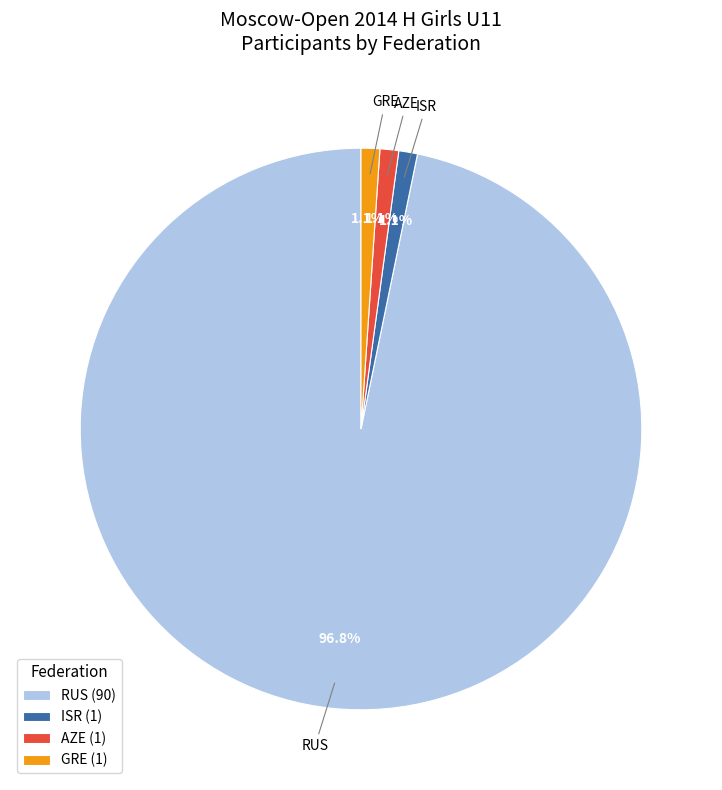

Is RUS (90) the majority of the pie?

Yes